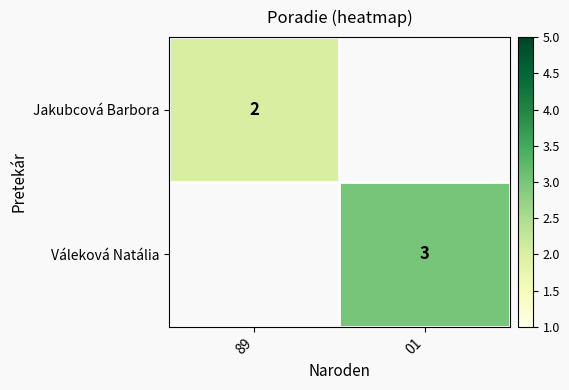

True or false: Jakubcová Barbora has a value of 2 at 89.

True